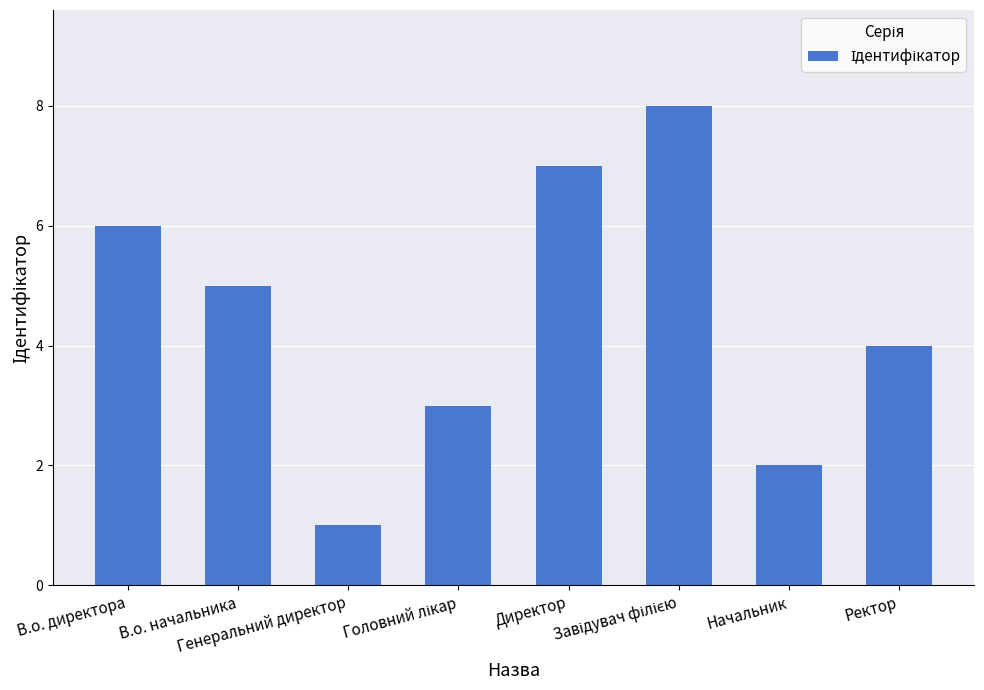

What is the change in value from В.о. начальника to Начальник?

-3